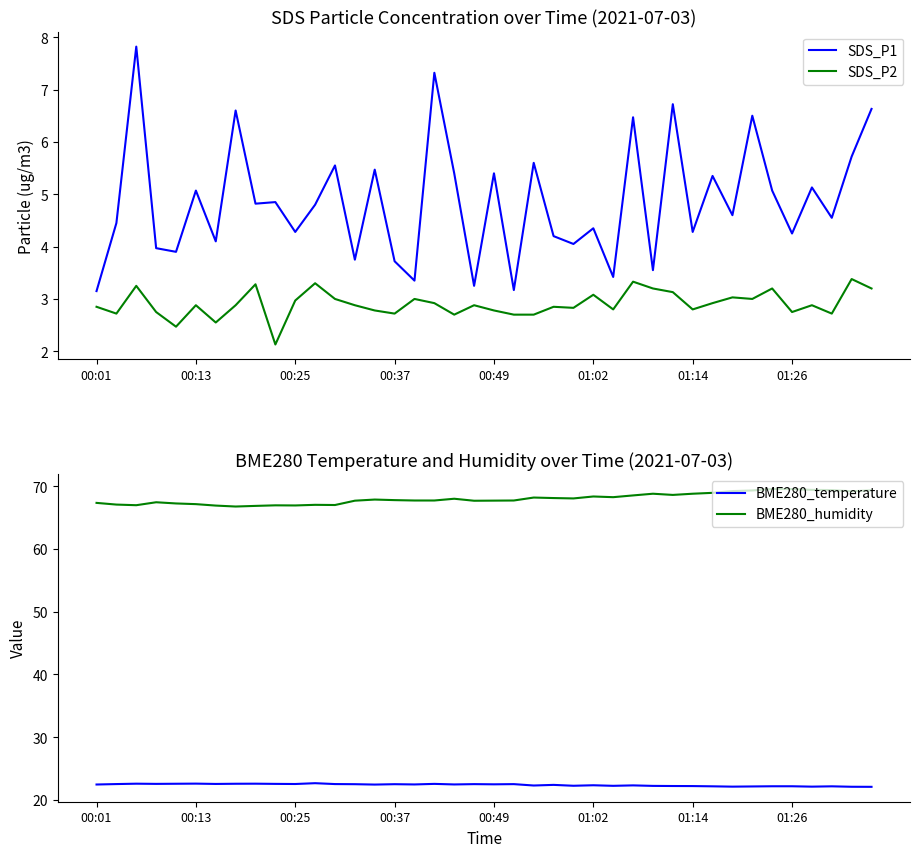

True or false: SDS_P1 and SDS_P2 cross at least once.

False